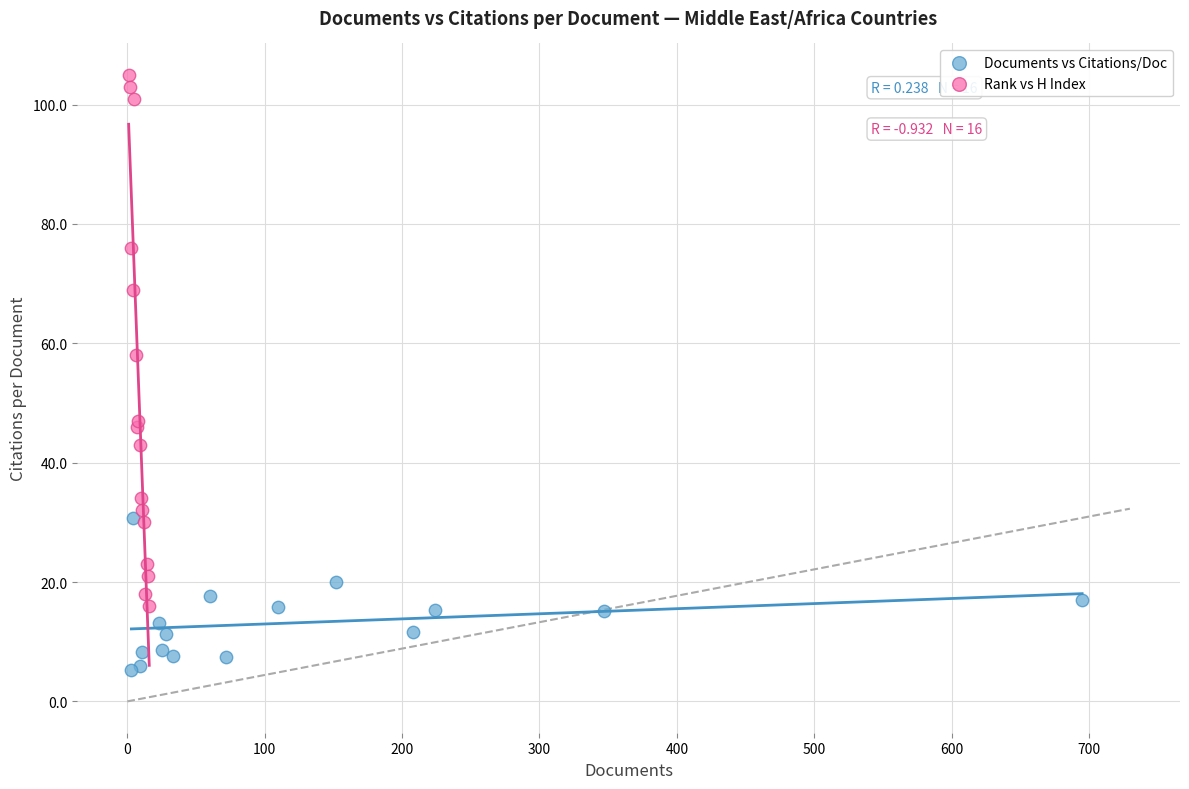

What are all the series names shown in the legend?

Documents vs Citations/Doc, Rank vs H Index